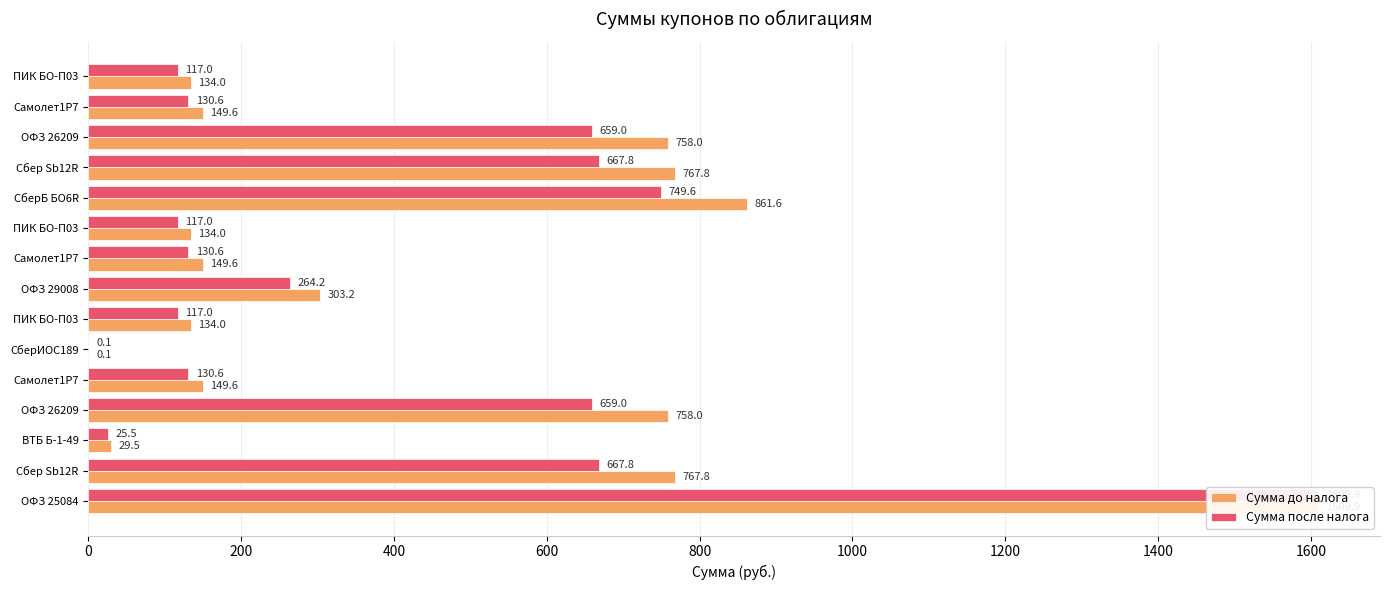

What is the minimum value for Сумма после налога?

0.1